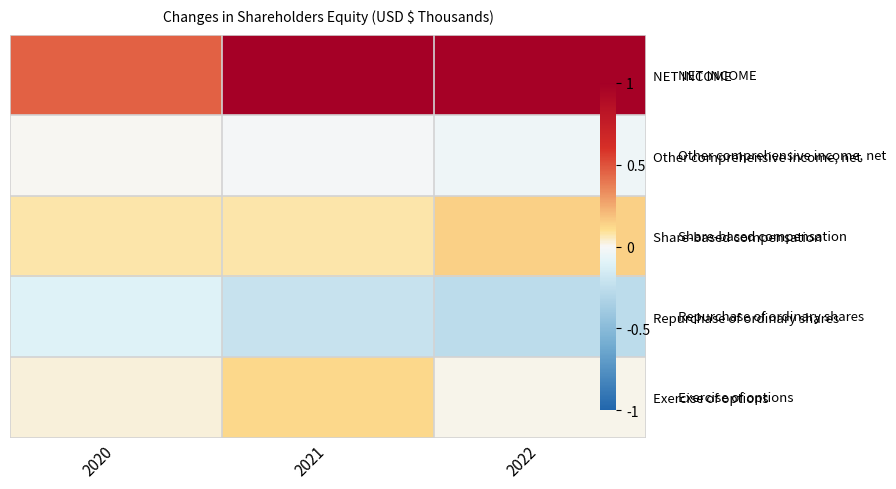

List the labels in order of NET INCOME value, smallest first.

2020, 2022, 2021